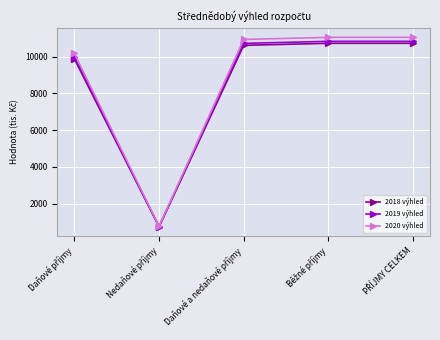

Which series has the largest range (max minus min)?

2020 výhled